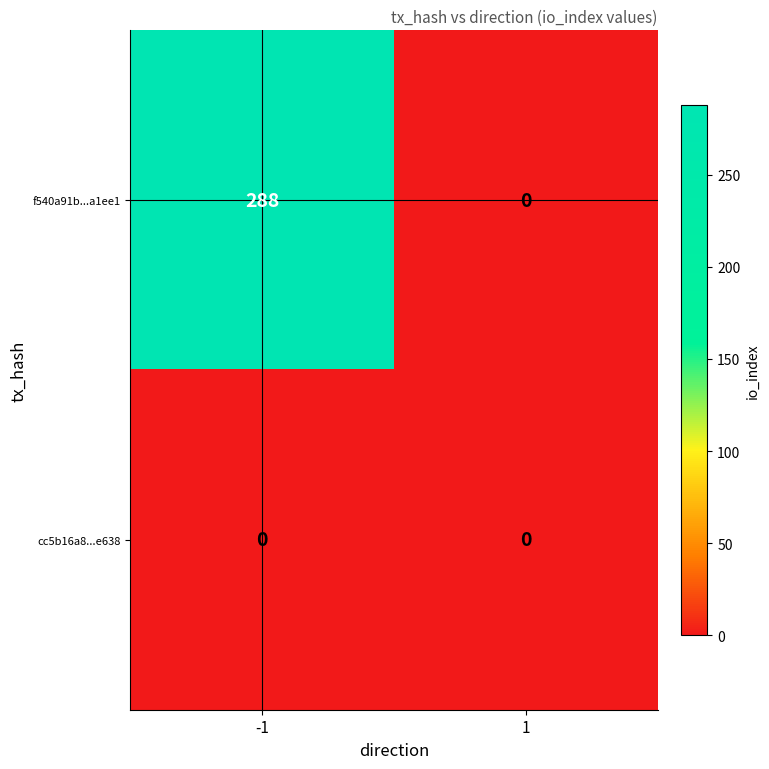

Rank the series by their maximum value, from highest to lowest.

f540a91b...a1ee1, cc5b16a8...e638